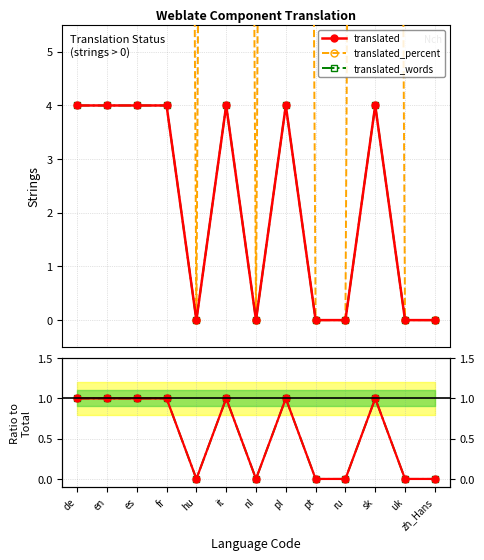

In translated, how many points are lower than both neighbors (excluding endpoints)?

2